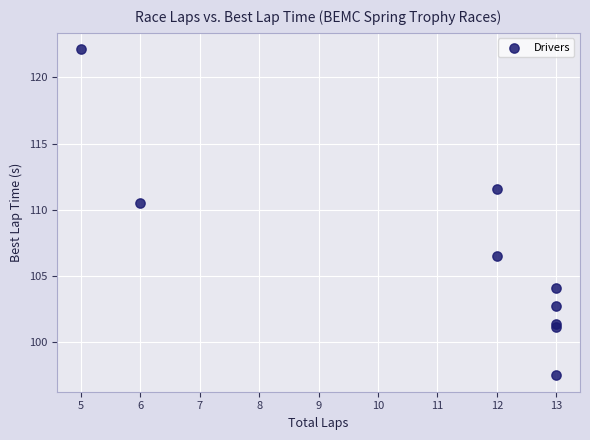

What Y value in the scatter plot is closest to 109?

110.5